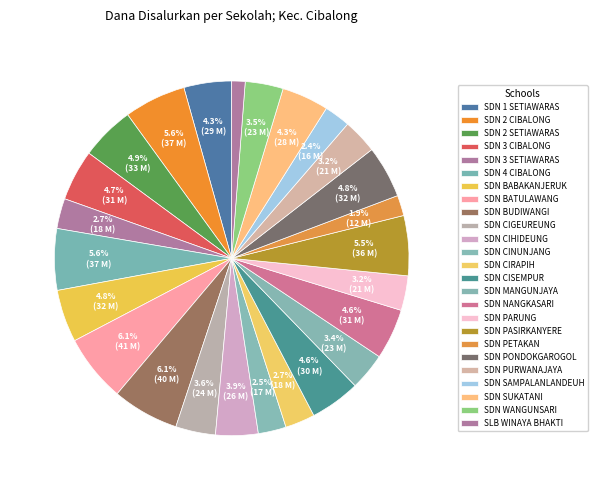

What percentage is NOT represented by SDN BABAKANJERUK?

95.2%